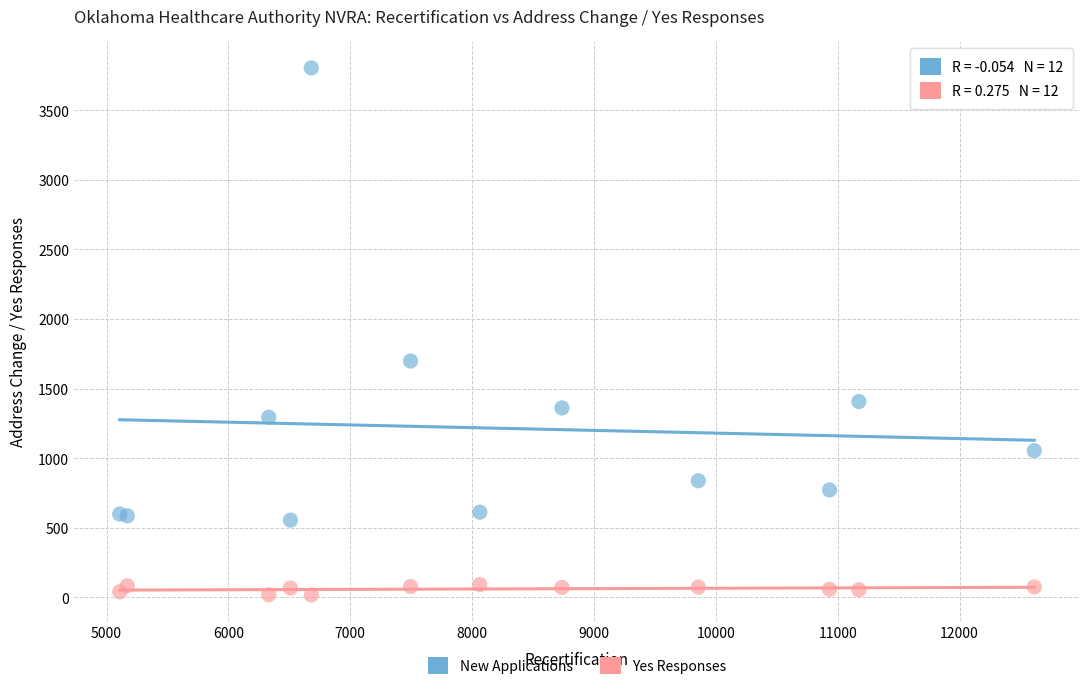

Which series reaches the minimum Y coordinate?

Yes Responses